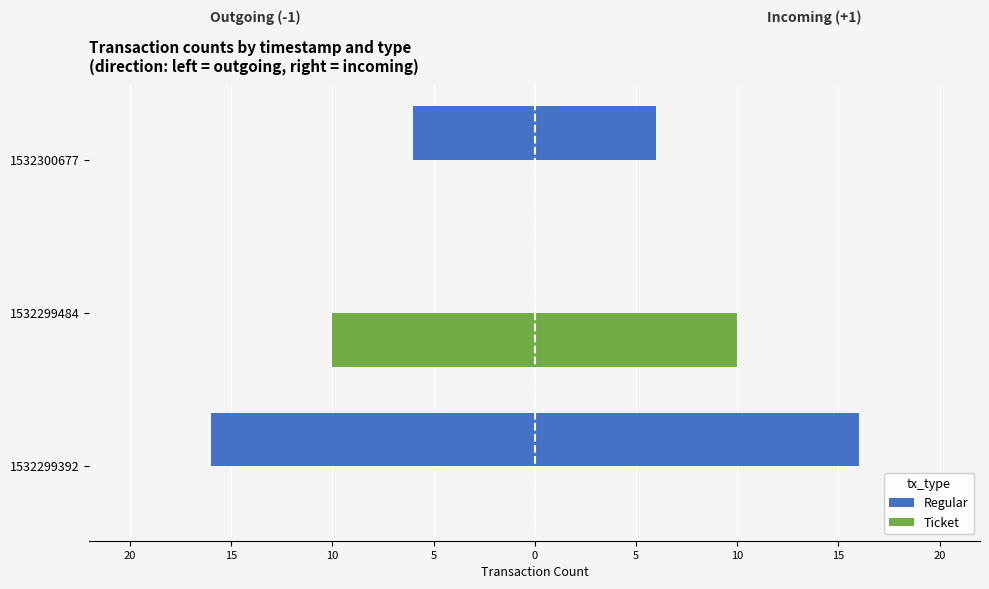

How many bars are there in each group?

2